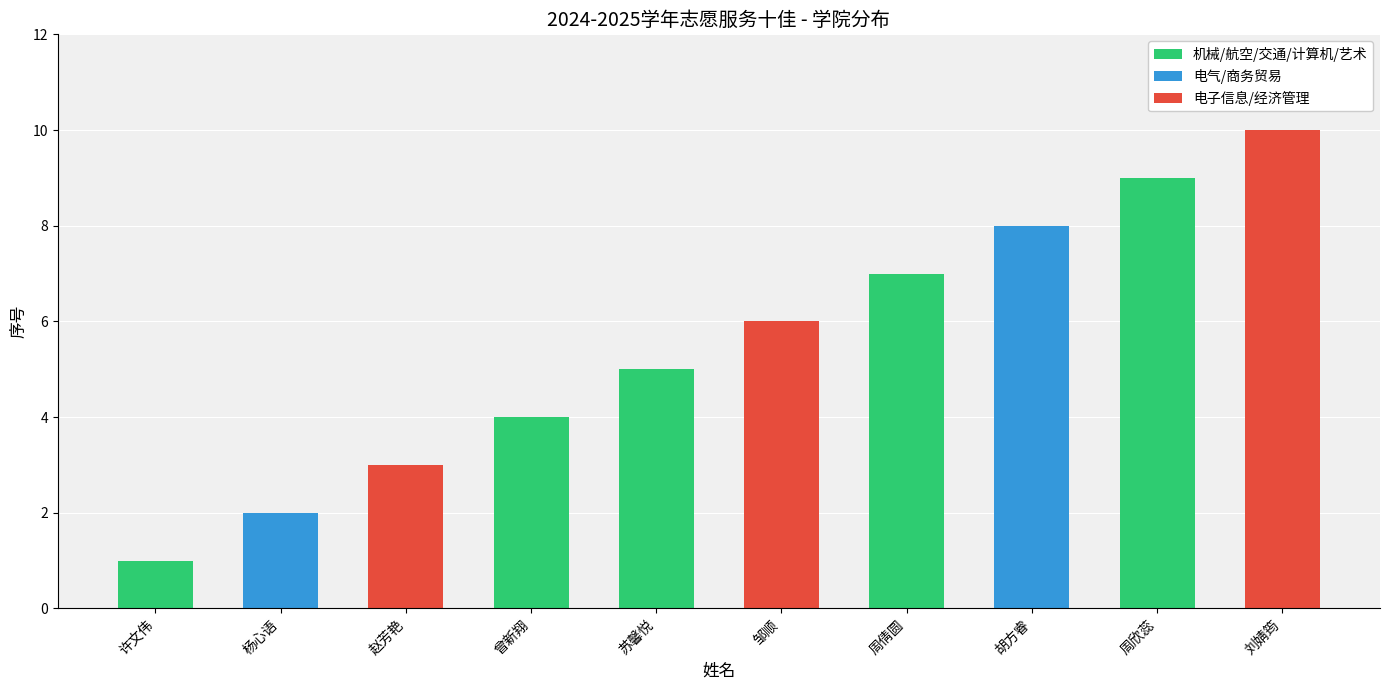

Reading left to right, list all the values displayed in this chart.

许文伟=1	杨心语=2	赵芳艳=3	曾新翔=4	苏馨悦=5	邹顺=6	周倩圆=7	胡方睿=8	周欣蕊=9	刘婧筠=10